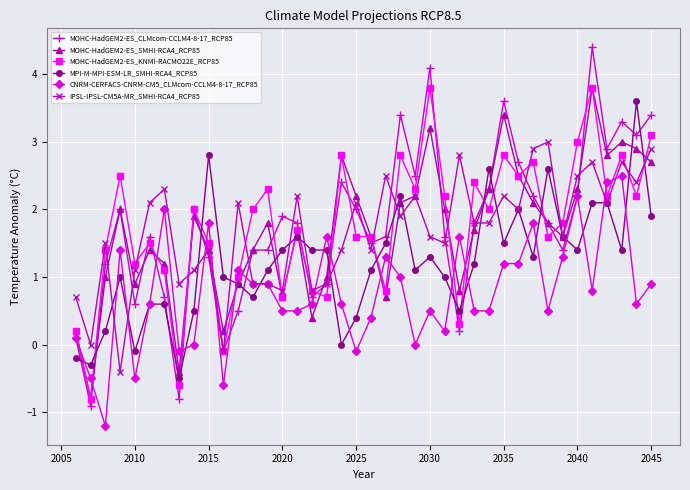

What is the average value of the MPI-M-MPI-ESM-LR_SMHI-RCA4_RCP85 series?

1.2